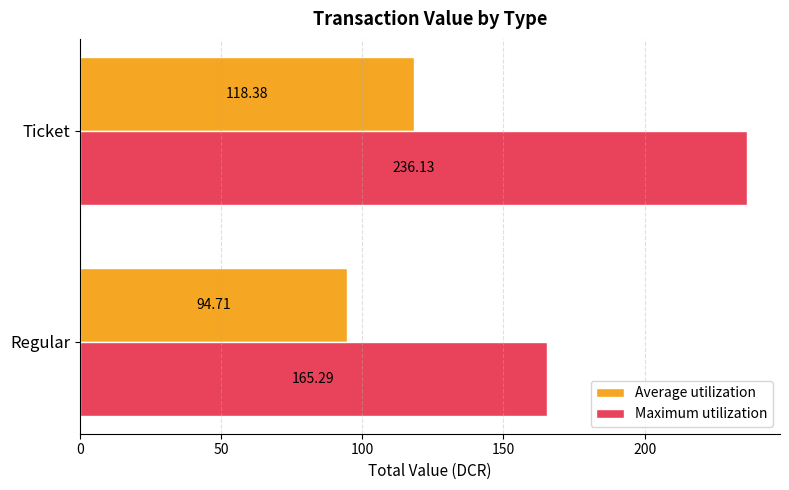

What is the smallest value displayed?

94.7